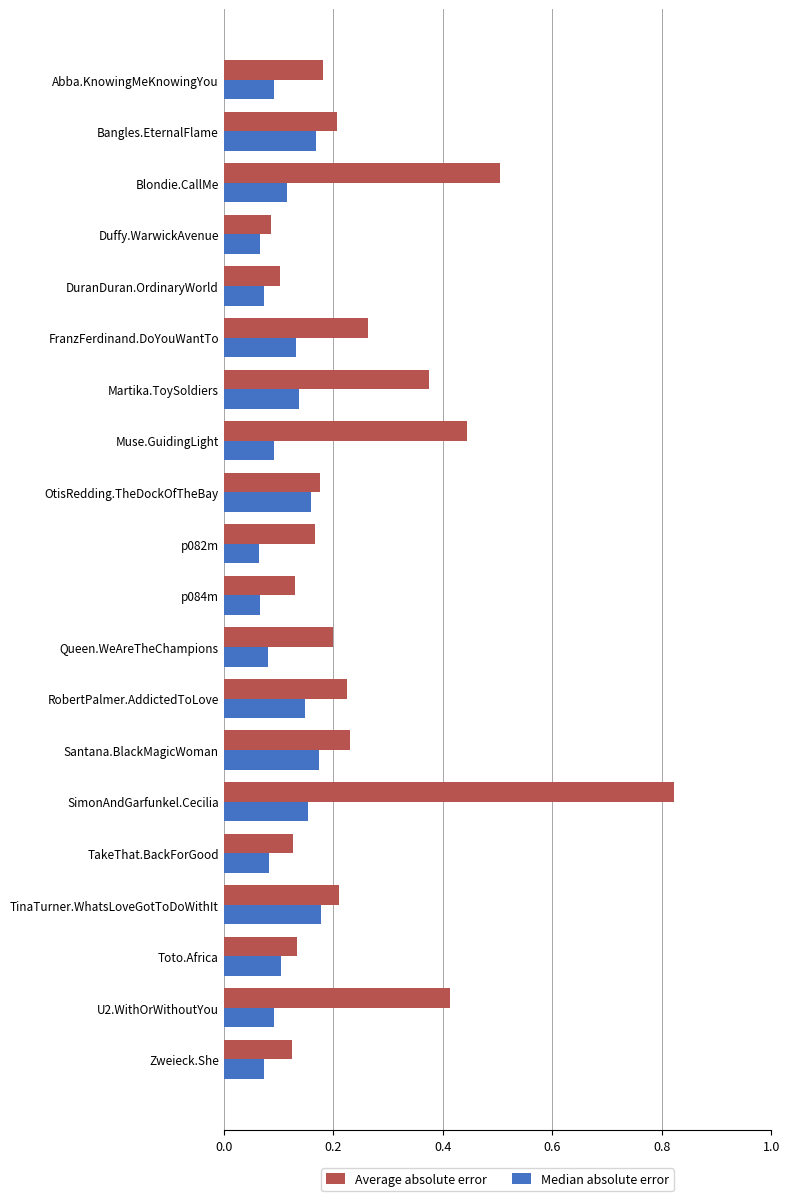

What is the sum of all Average absolute error values?

5.1